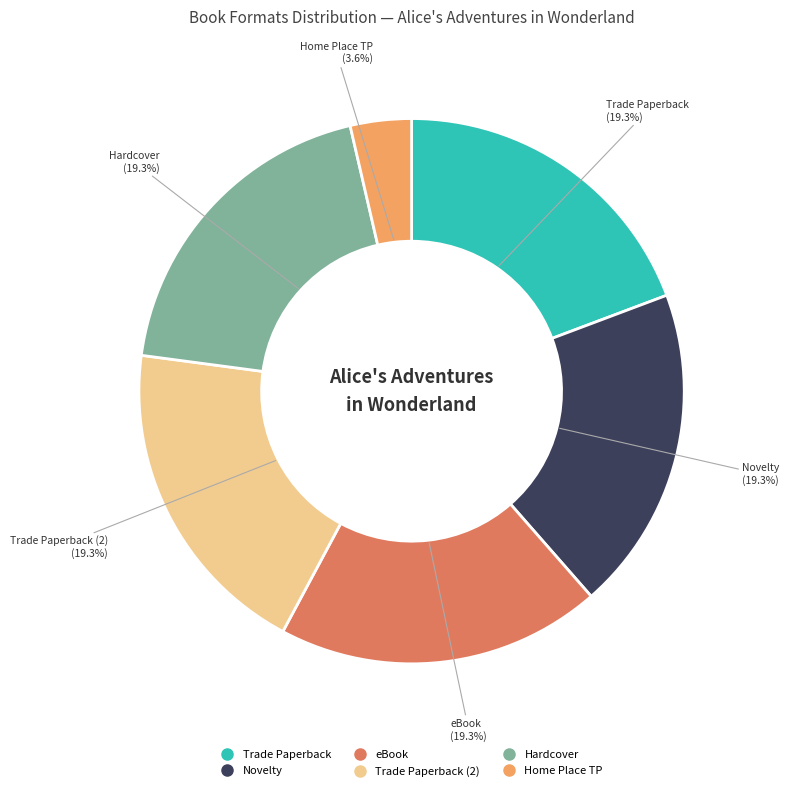

Does any single category account for the majority?

No